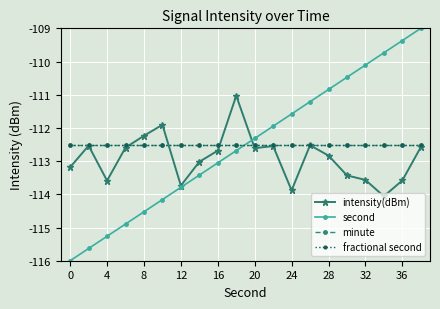

Is this an area chart (filled region under the line)?

No